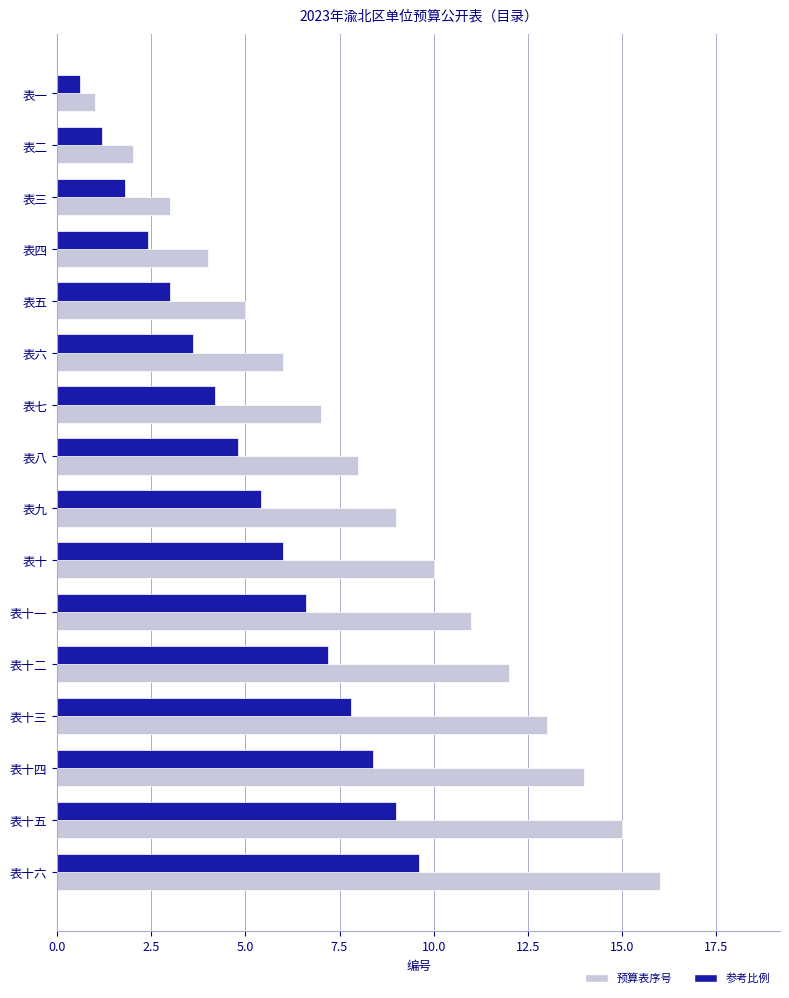

The 参考比例 series shows 9.6 at 表十六. True or false?

True